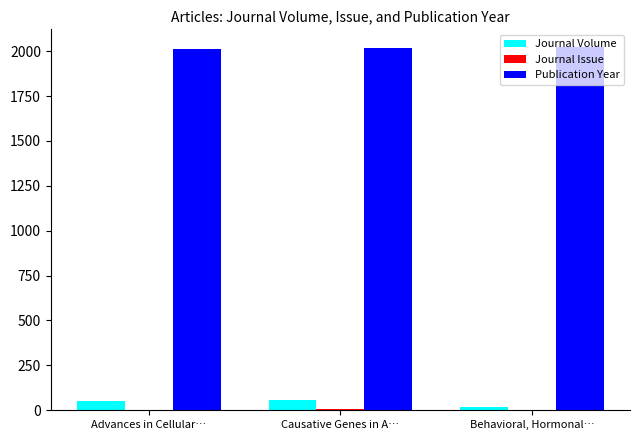

Is it true that Publication Year equals 784 at Behavioral, Hormonal…?

False